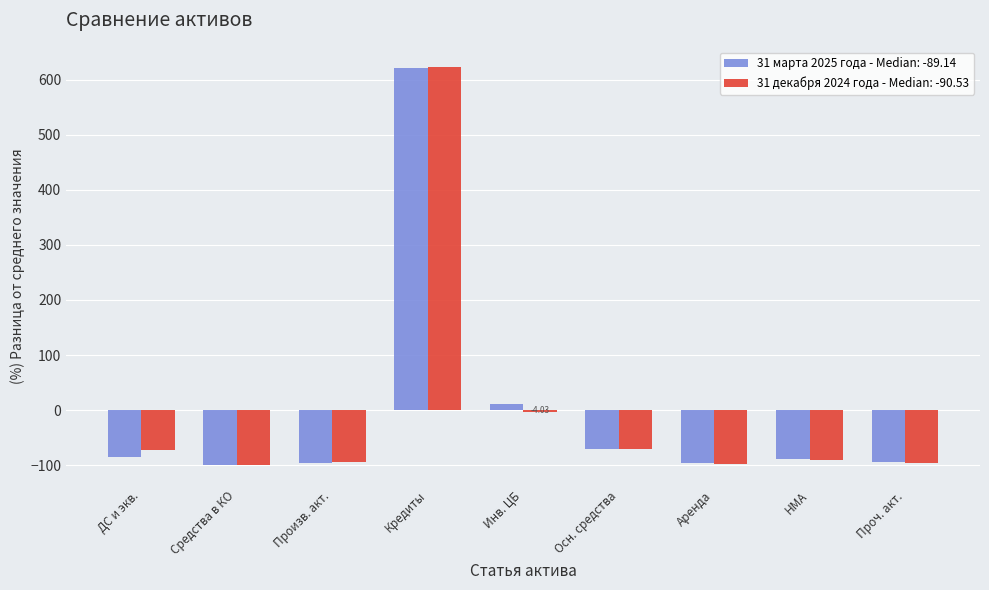

At which category is the sum across all series the highest?

Кредиты